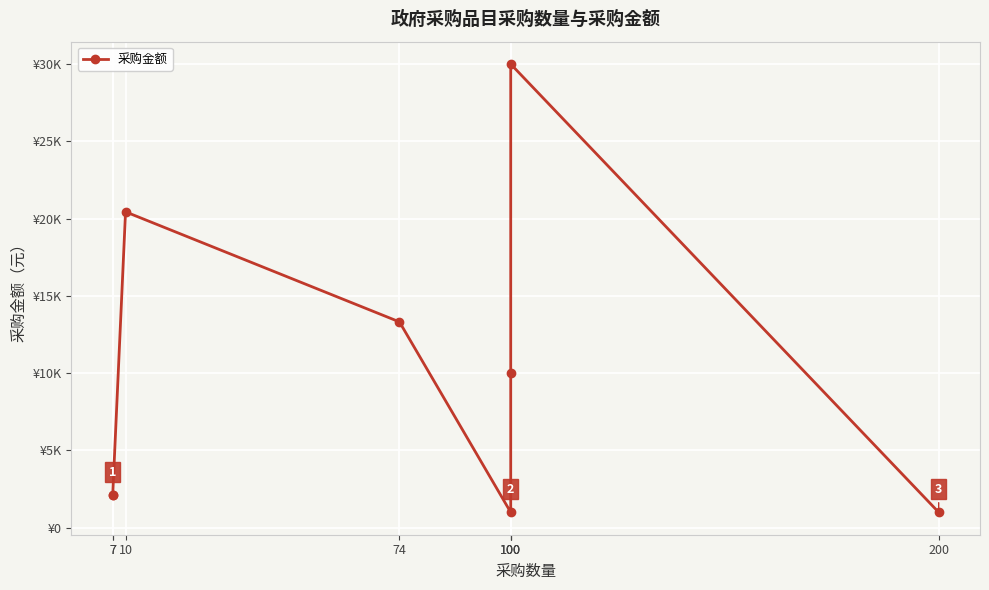

How many interior local valleys (lower than both neighbors) does the data have?

1